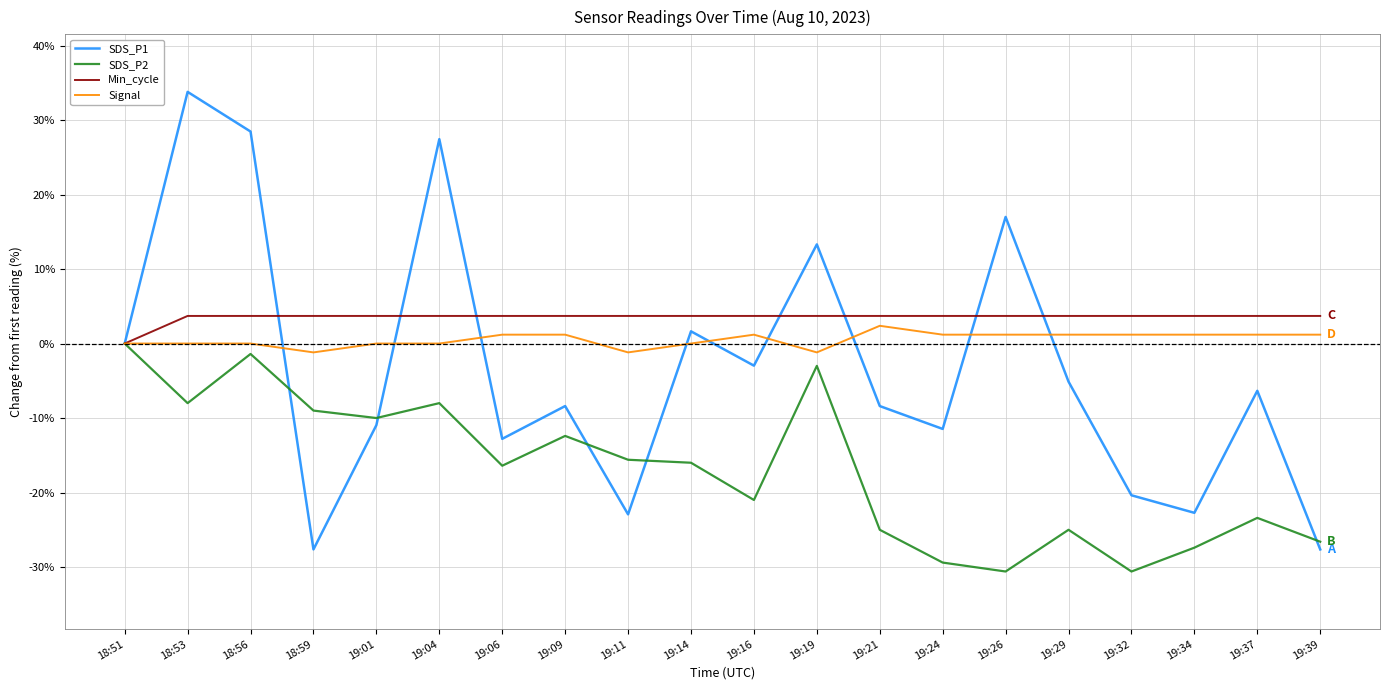

At 19:29, list the series in order from smallest to largest.

SDS_P2, SDS_P1, Signal, Min_cycle